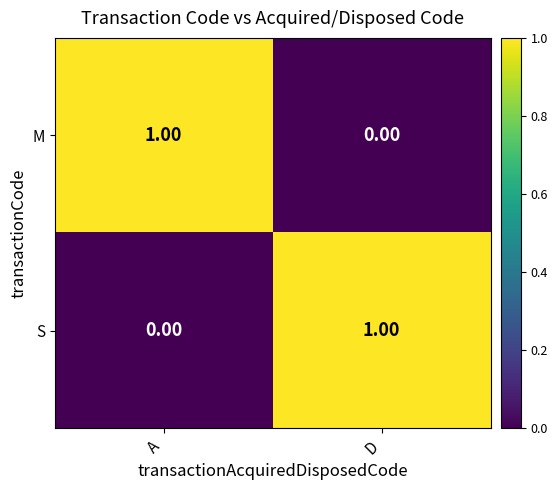

List the labels in order of S value, smallest first.

A, D